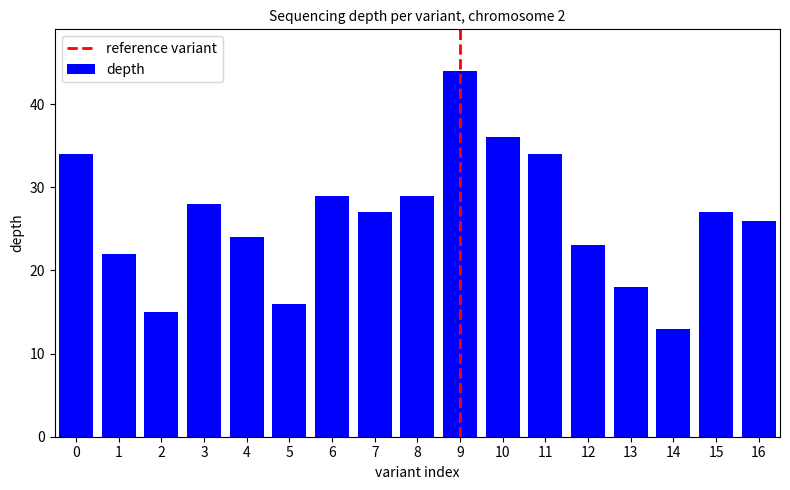

Count the number of data series in this chart.

1